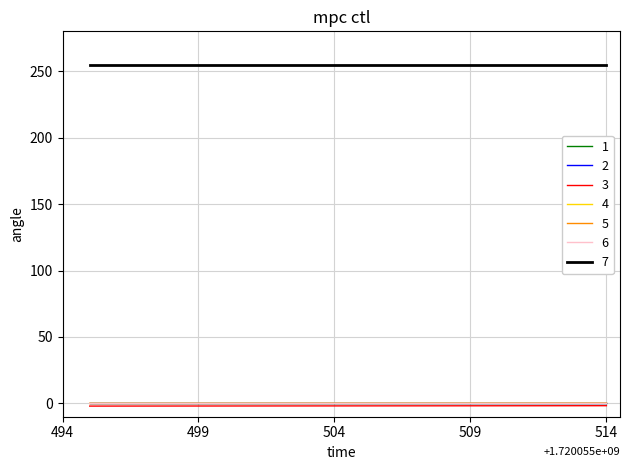

Does the chart display data point markers on the line(s)?

No